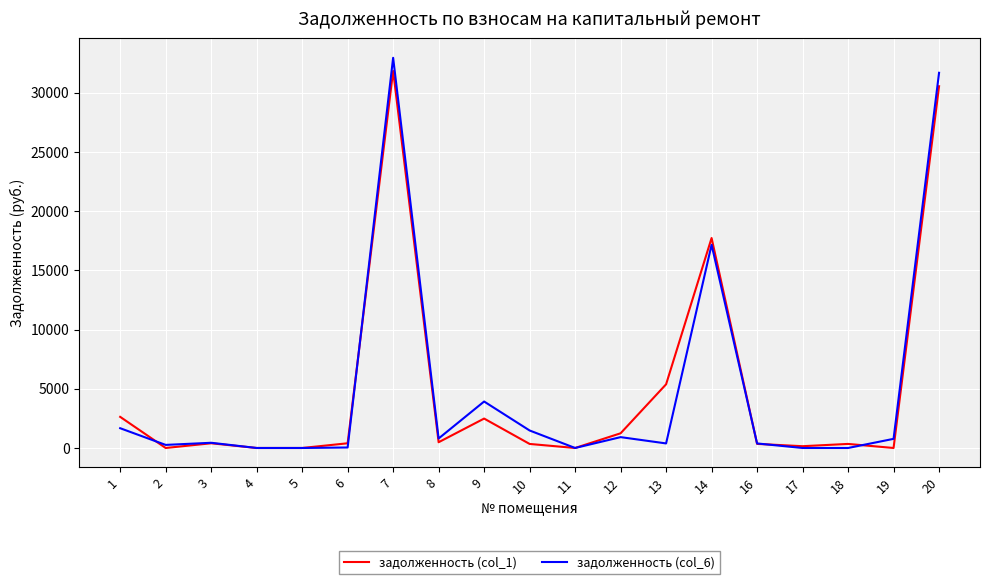

Where is the first local maximum for задолженность (col_1)?

3